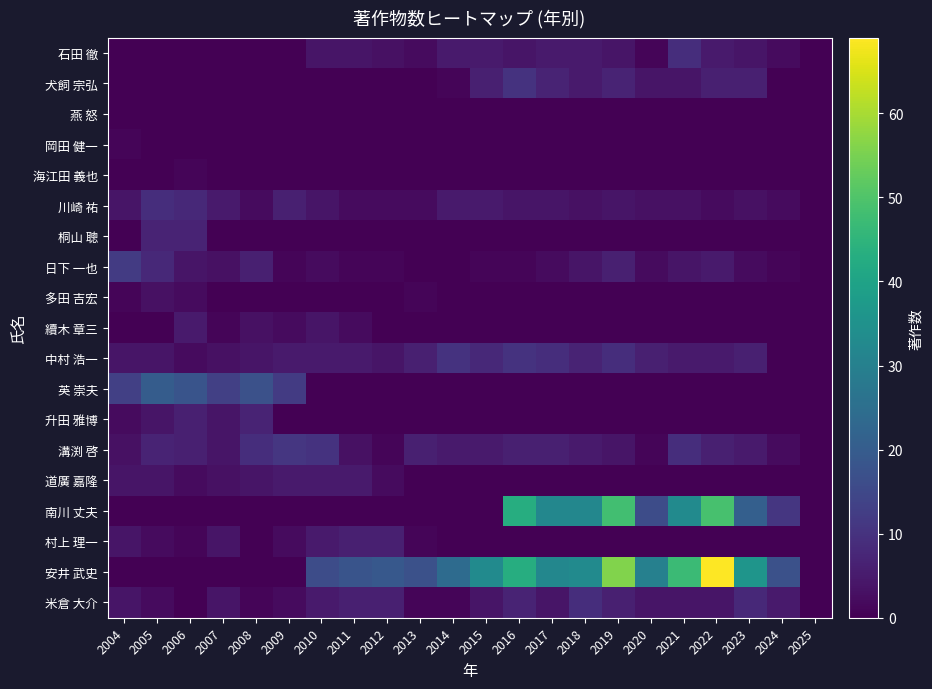

At which category is the sum across all series the highest?

2022